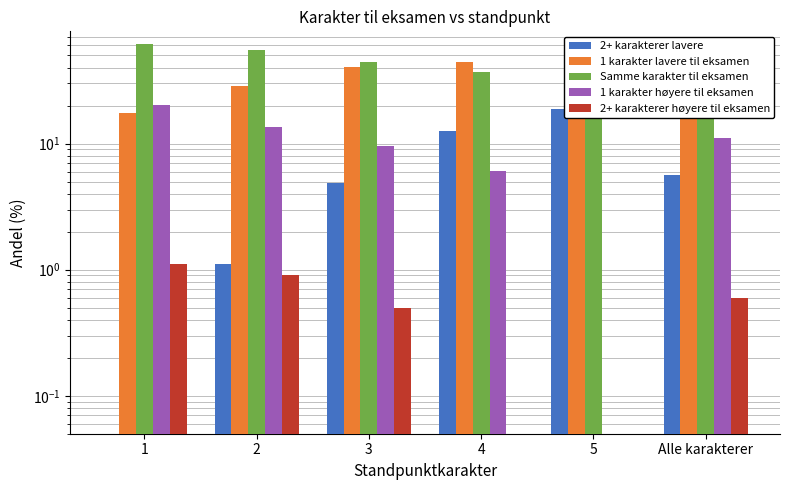

Count the number of data series in this chart.

5